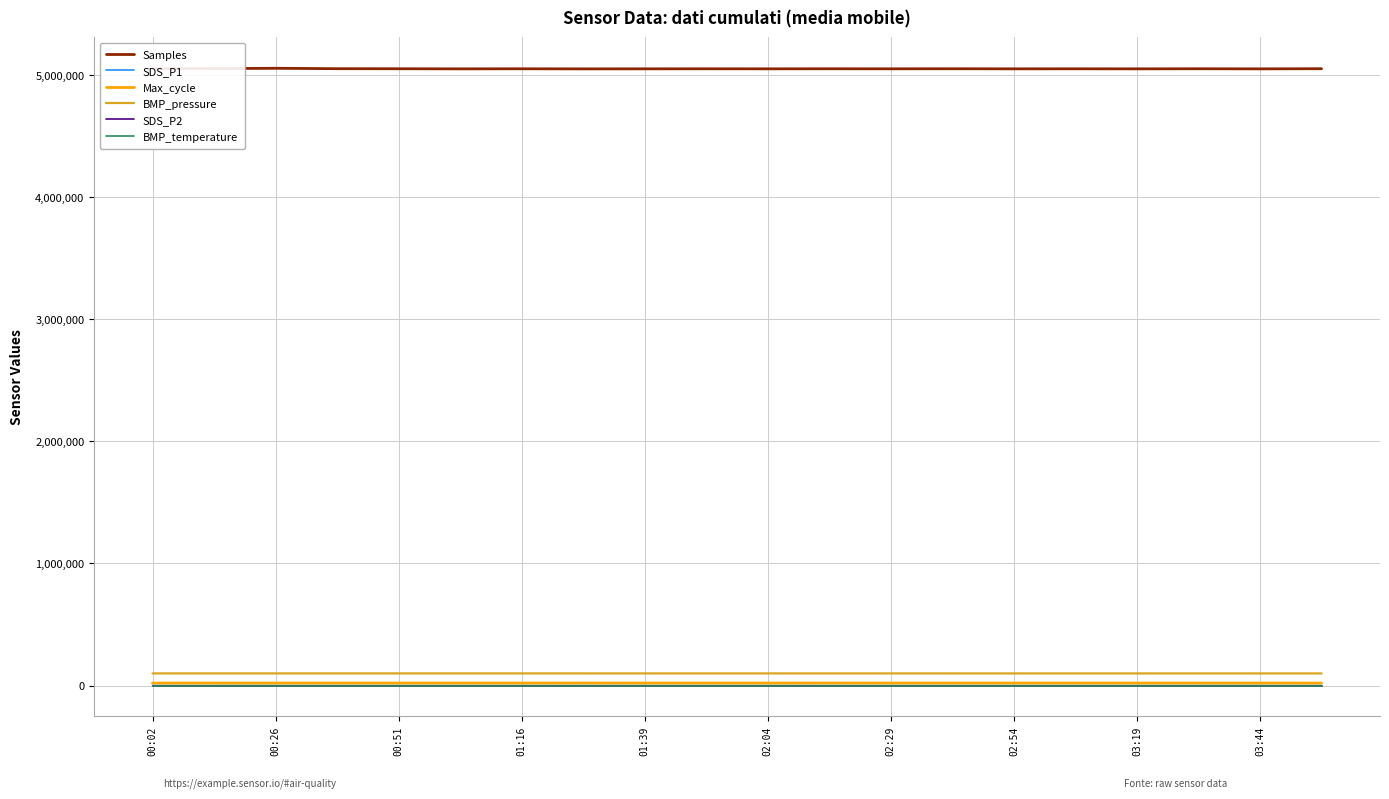

How many values in the Max_cycle series are below 20049?

9